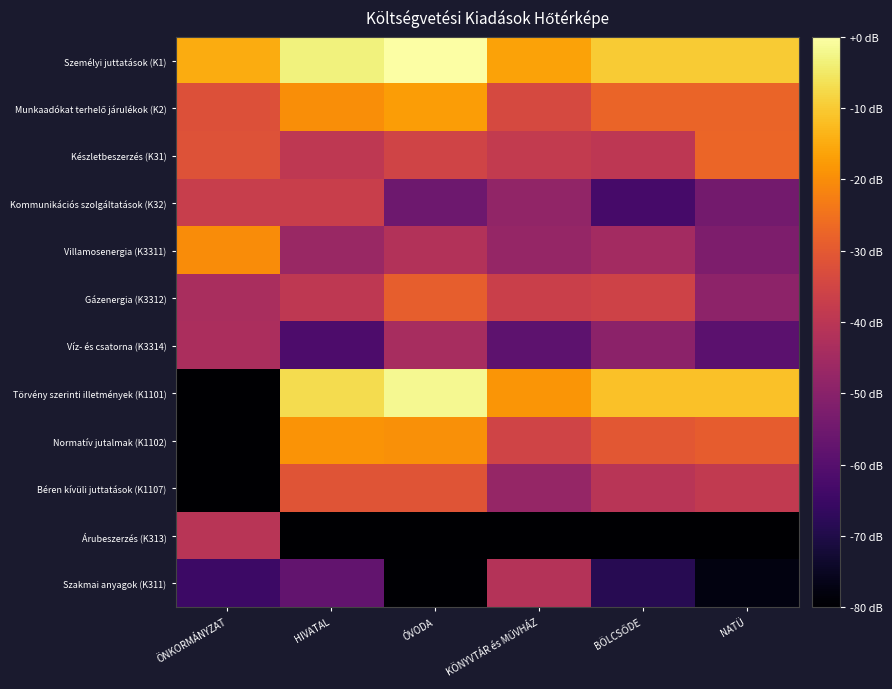

Between ÓVODA and BÖLCSŐDE, which is larger?

ÓVODA